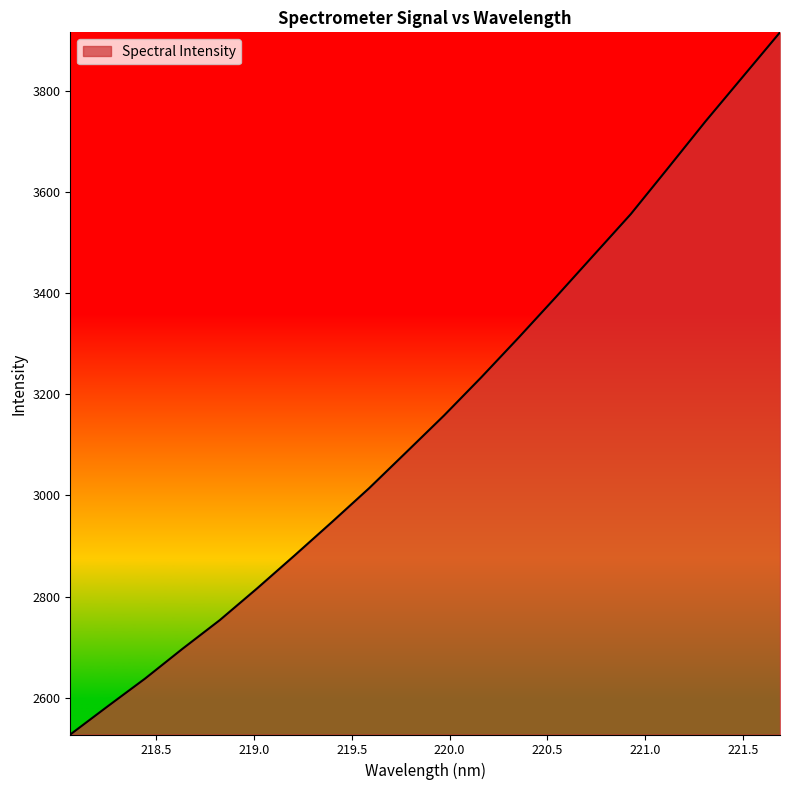

How many lines are shown in the chart?

1